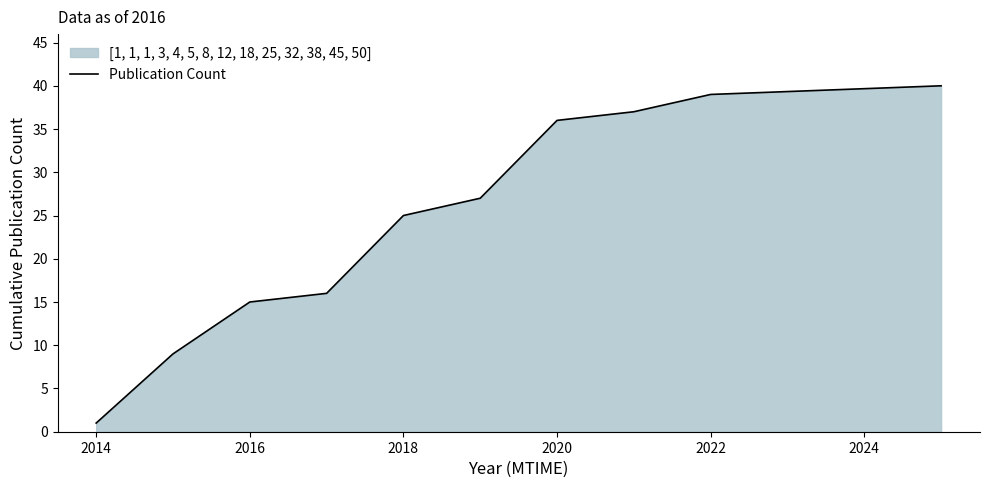

What is the change in value from 2014 to 2022?

+38